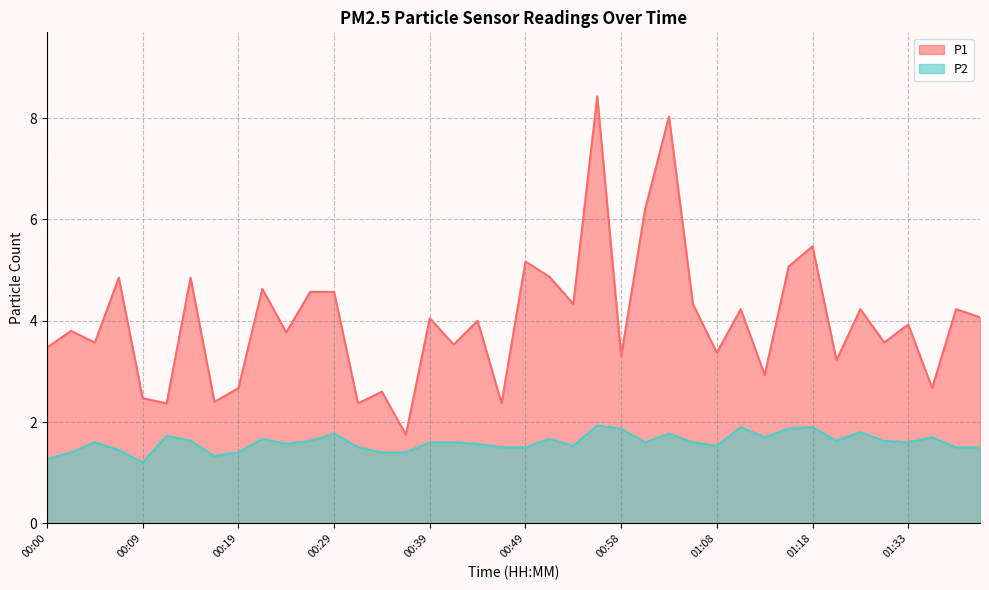

At which category is the sum across all series the highest?

00:56